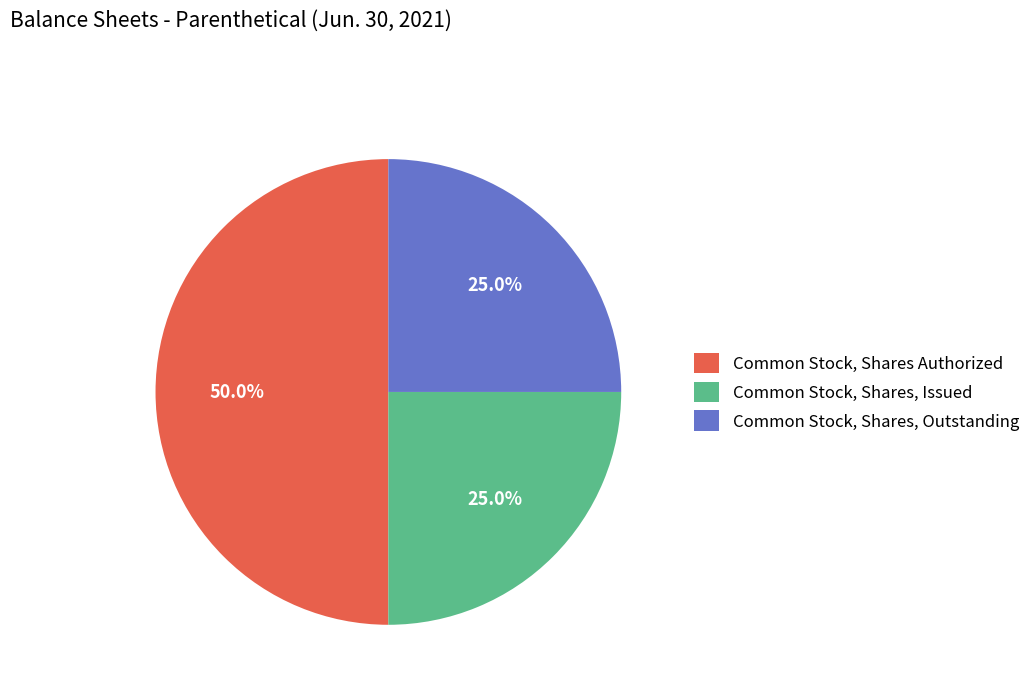

Count the number of slices in the pie.

3